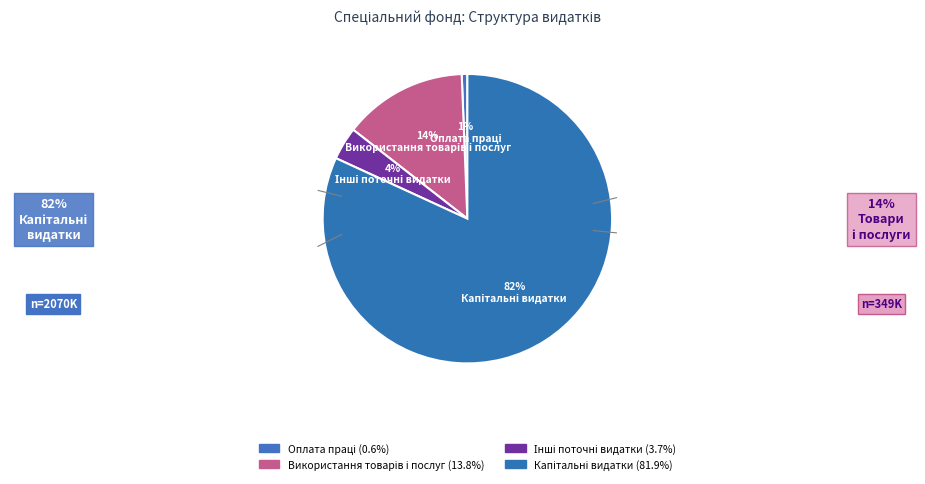

Rank the categories by value from lowest to highest.

Оплата праці, Інші поточні видатки, Використання товарів і послуг, Капітальні видатки